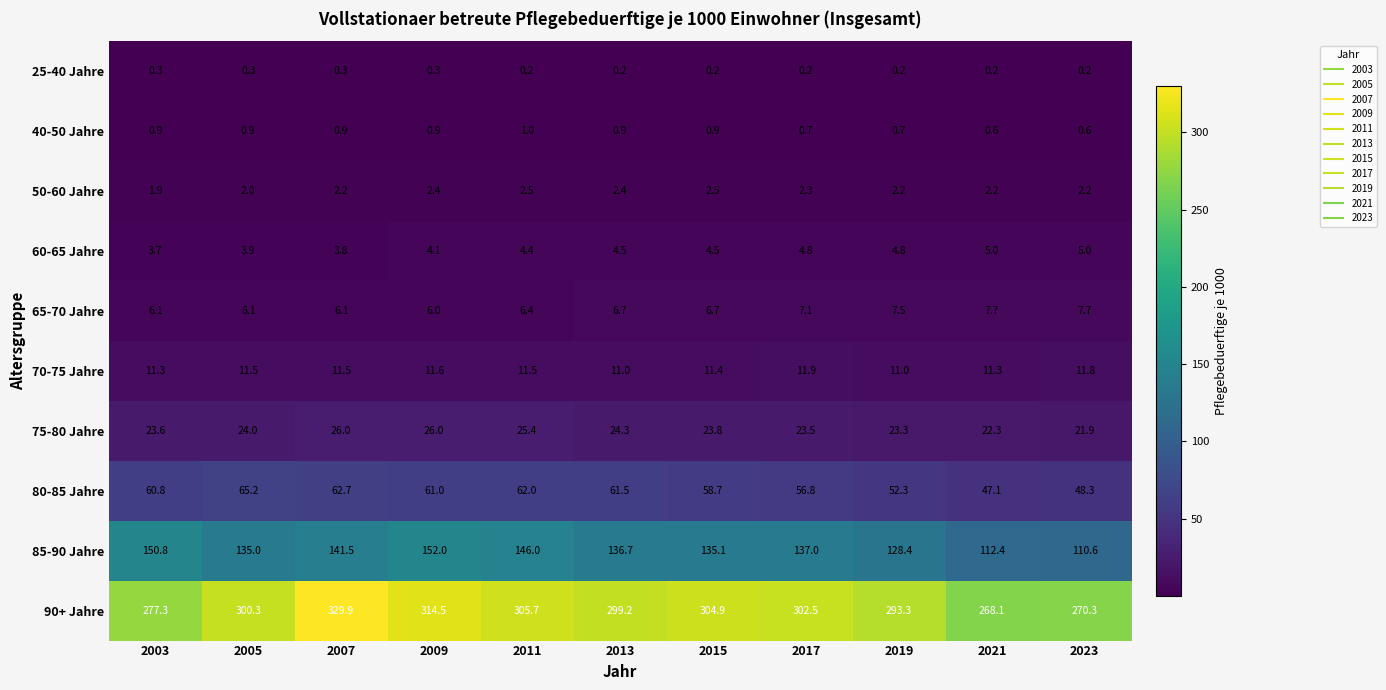

Which category has the highest value across all series?

2007